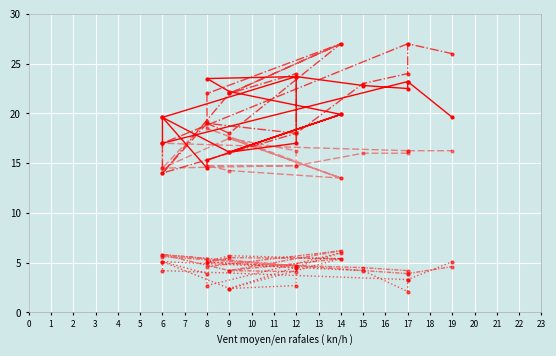

Is this an area chart (filled region under the line)?

No